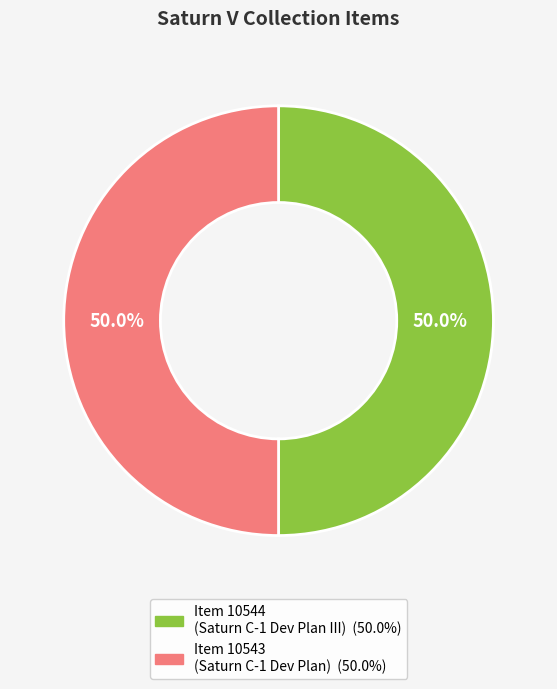

How many segments does this pie chart have?

2